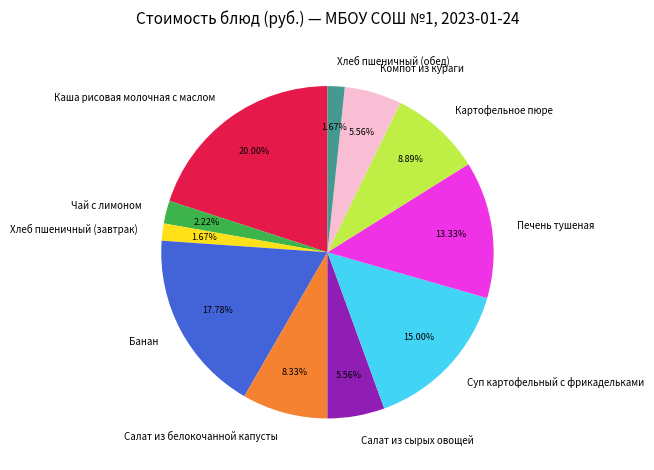

To the nearest percent, what is the difference between the largest and smallest slice percentages?

18%